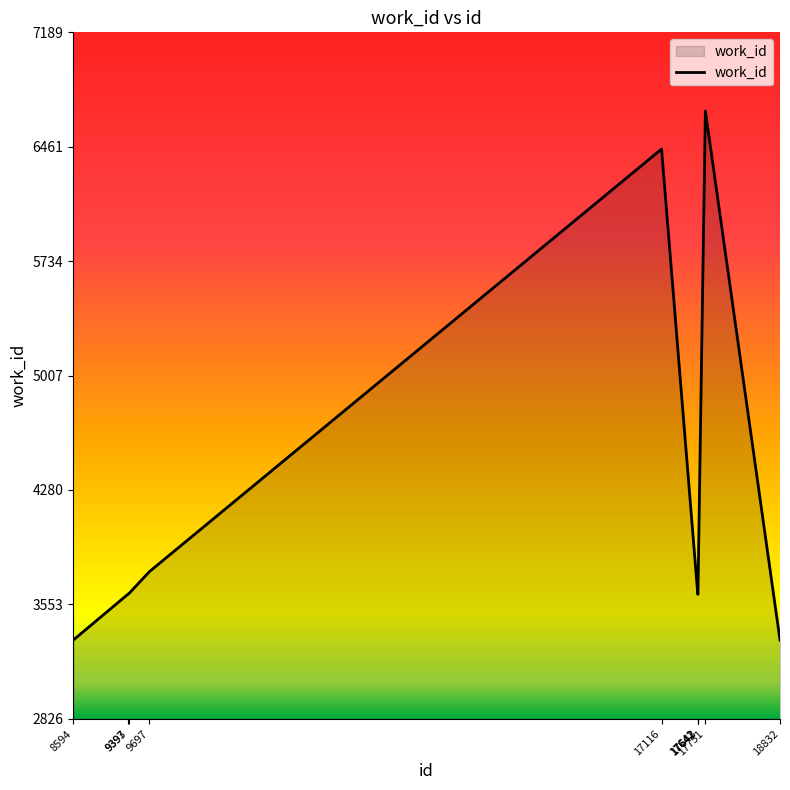

What is the maximum value shown in the chart?

6689